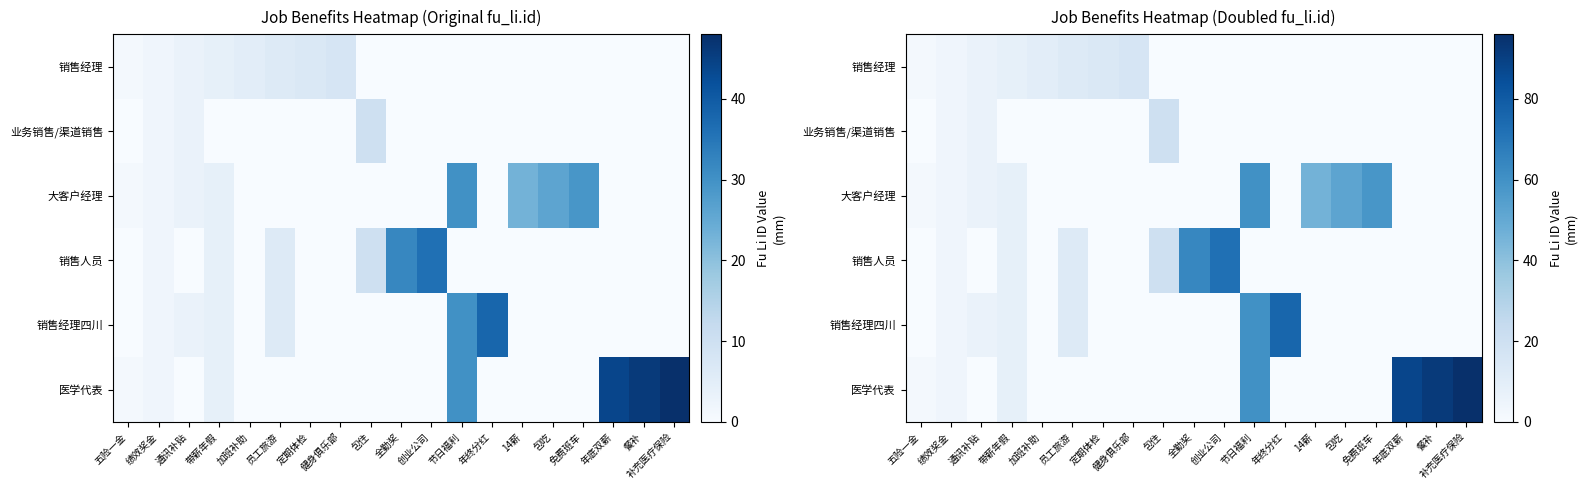

Rank the series by their maximum value, from lowest to highest.

销售经理, 业务销售/渠道销售, 大客户经理, 销售人员, 销售经理四川, 医学代表